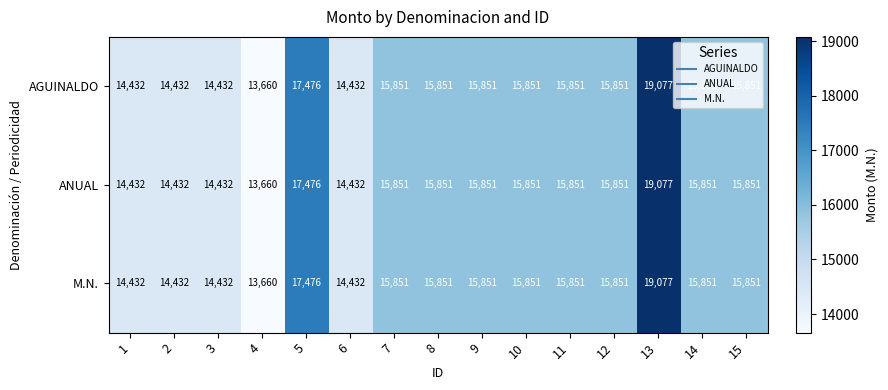

How many distinct data groups are displayed?

3